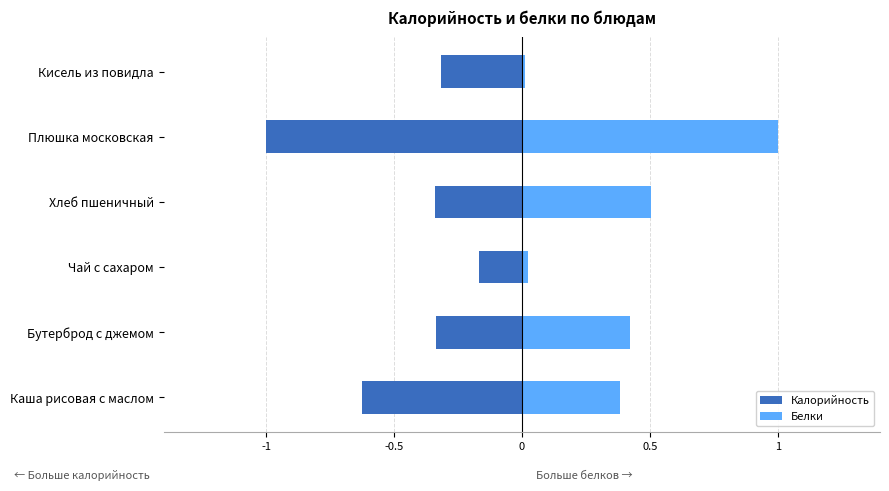

True or false: Калорийность has a value of -0.3 at Хлеб пшеничный.

True